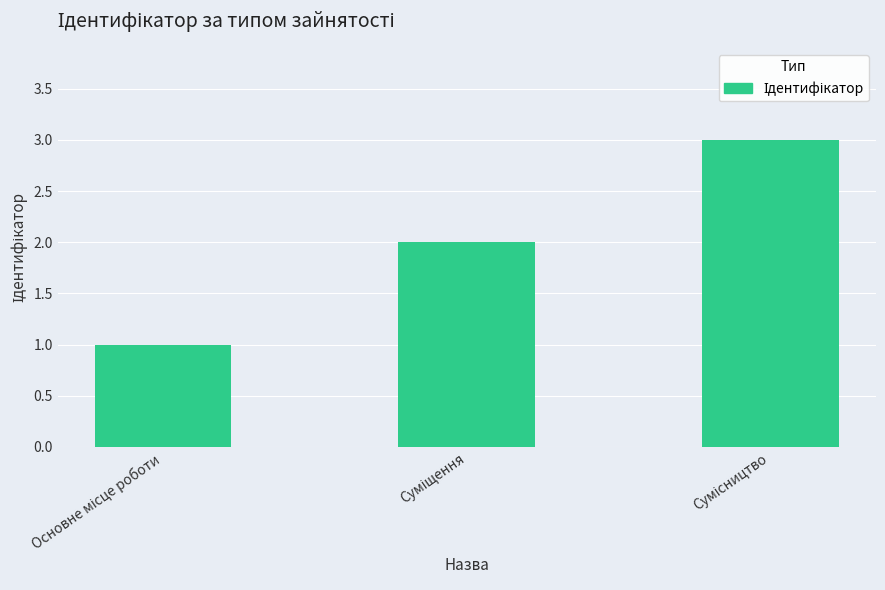

Reading right to left, transcribe all the data shown in this chart.

3	2	1